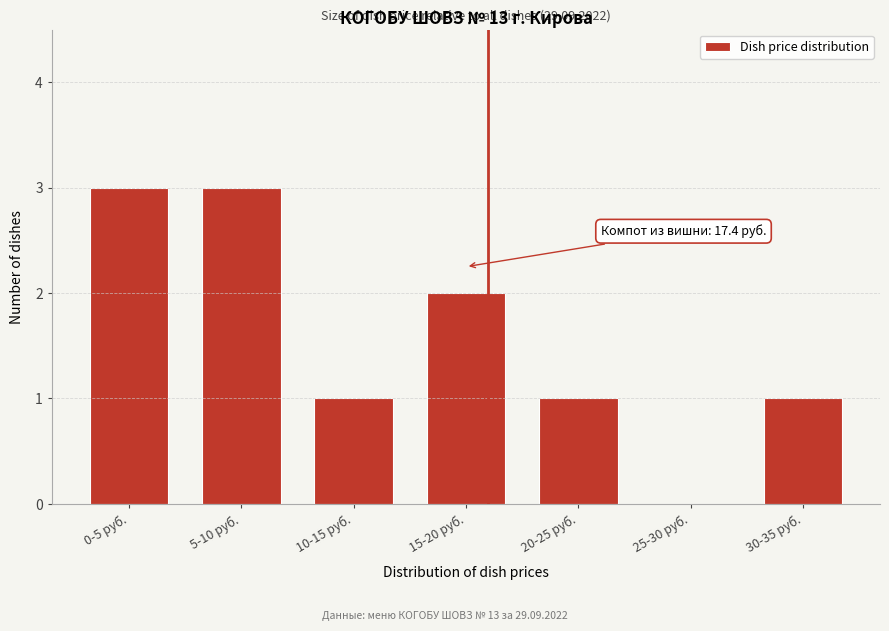

Reading left to right, list all the values displayed in this chart.

0-5 руб.=3	5-10 руб.=3	10-15 руб.=1	15-20 руб.=2	20-25 руб.=1	25-30 руб.=0	30-35 руб.=1